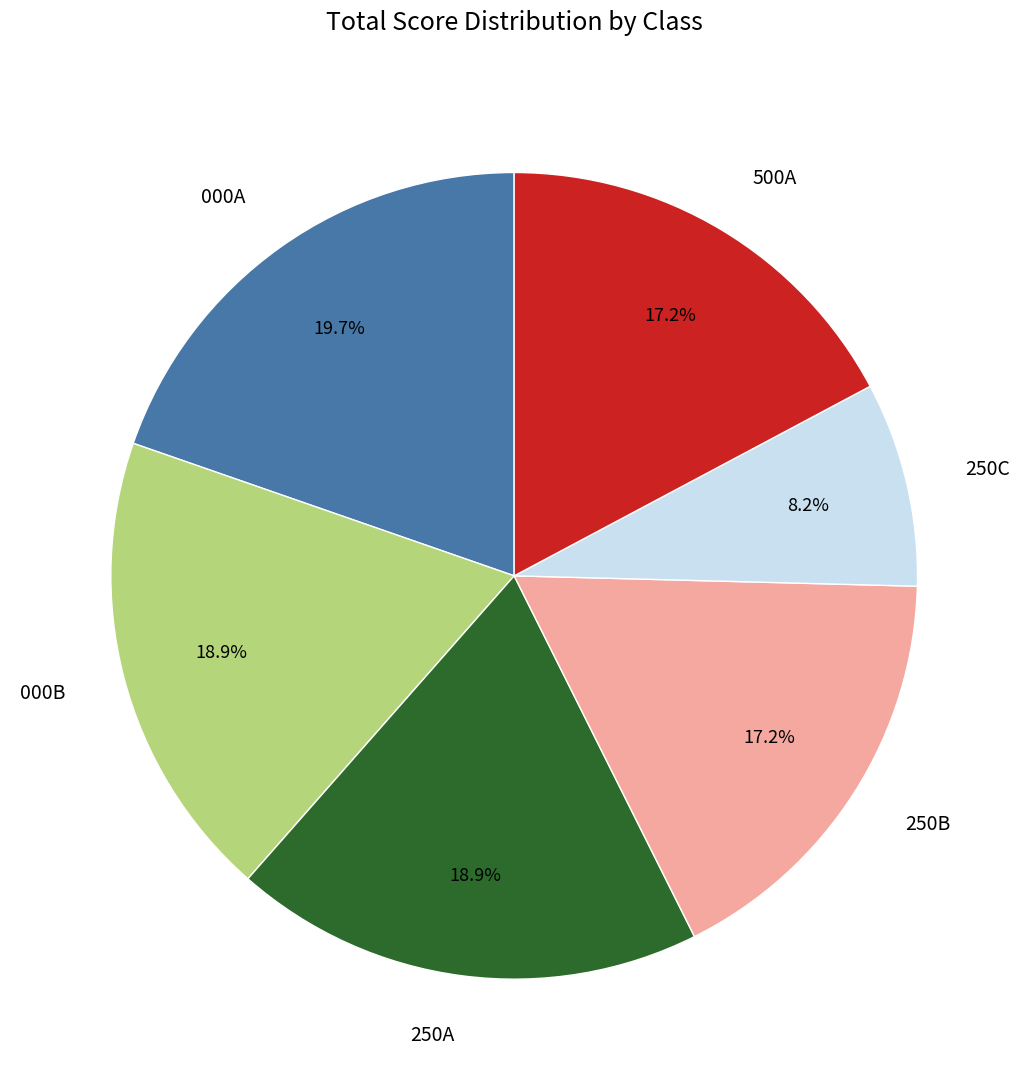

Is there any slice that represents more than half of the pie?

No